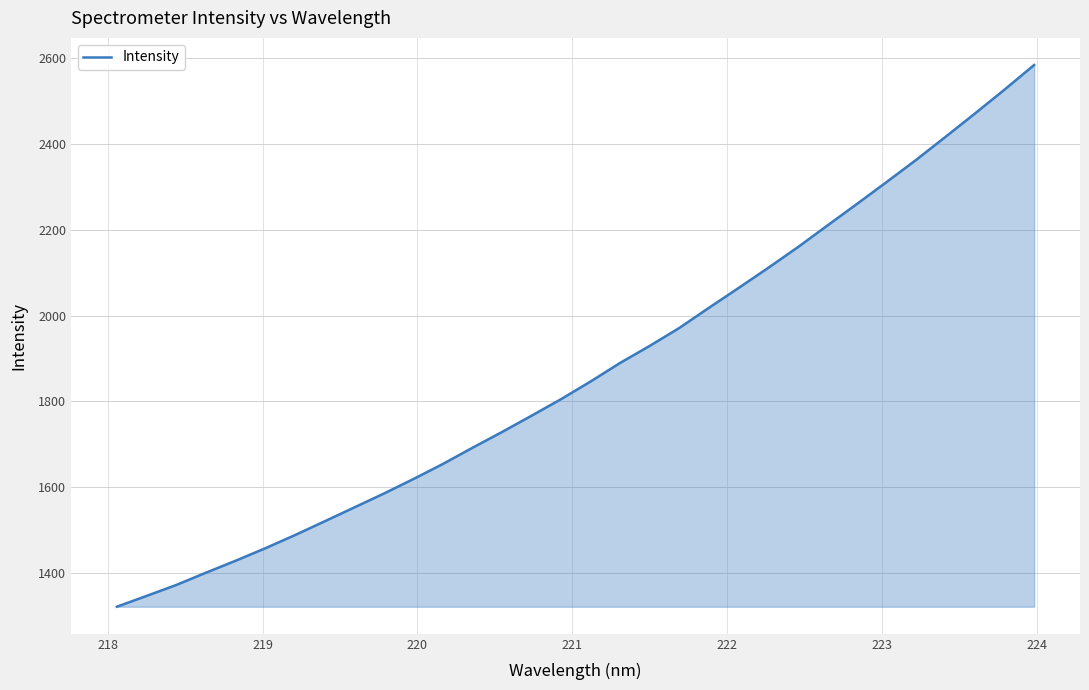

What is the smallest value displayed?

1321.4